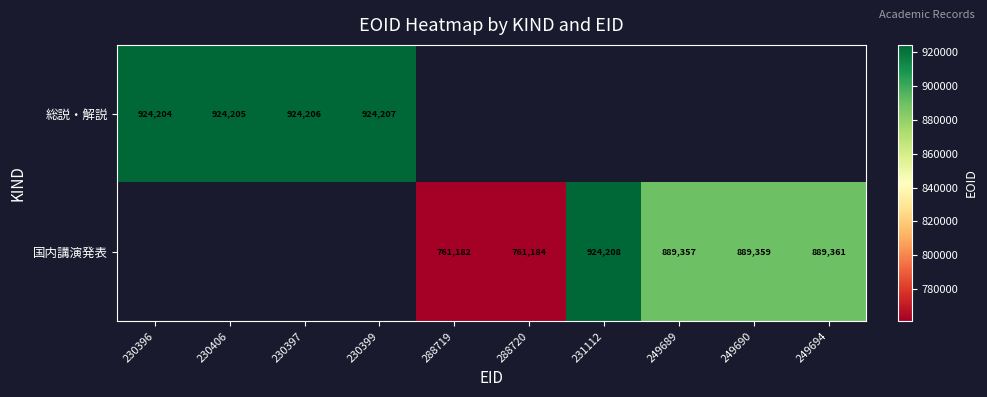

Is it true that 国内講演発表 equals 1529970 at 249690?

False